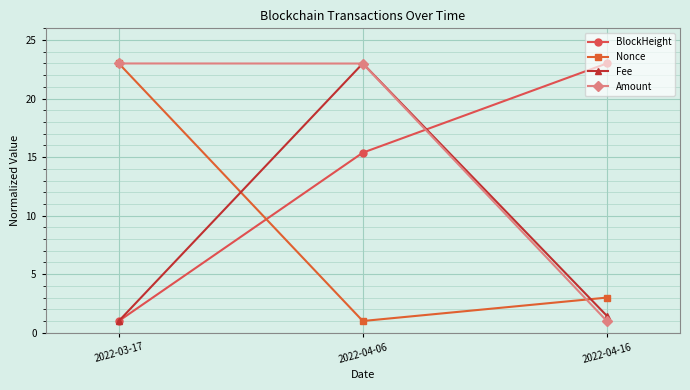

The Fee series shows 13.7 at 2022-04-06. True or false?

False